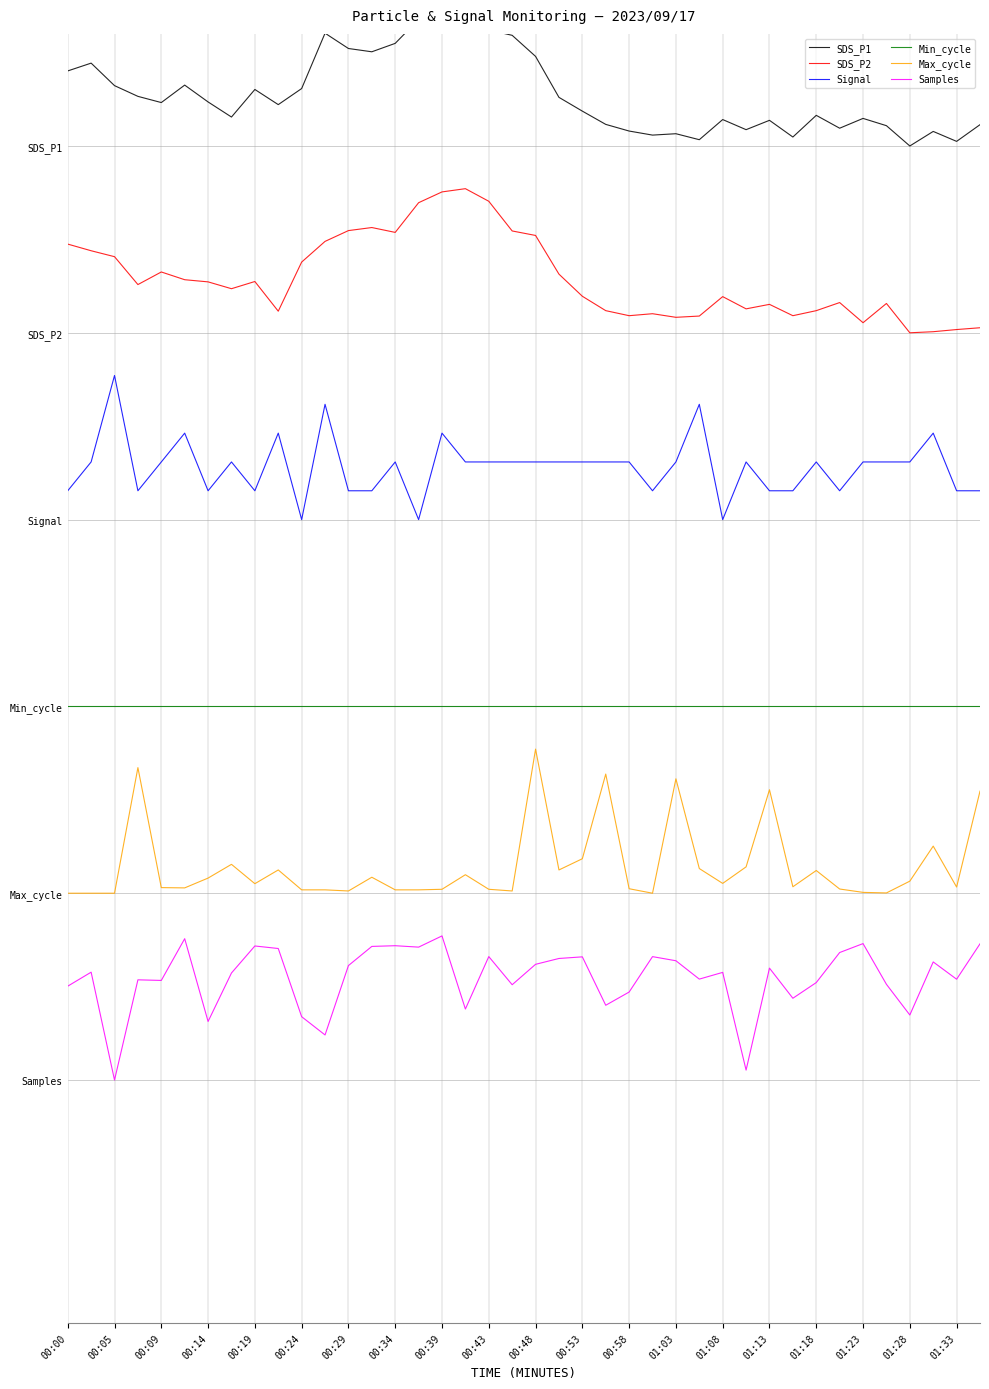

True or false: SDS_P2 has more than 1 points higher than both neighbors.

True